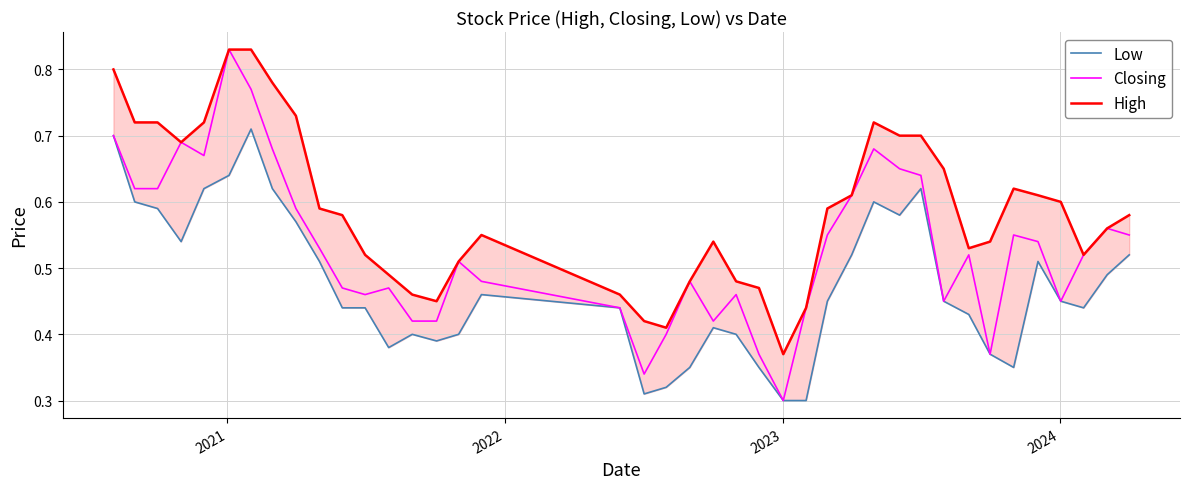

True or false: Low and Closing cross at least once.

False